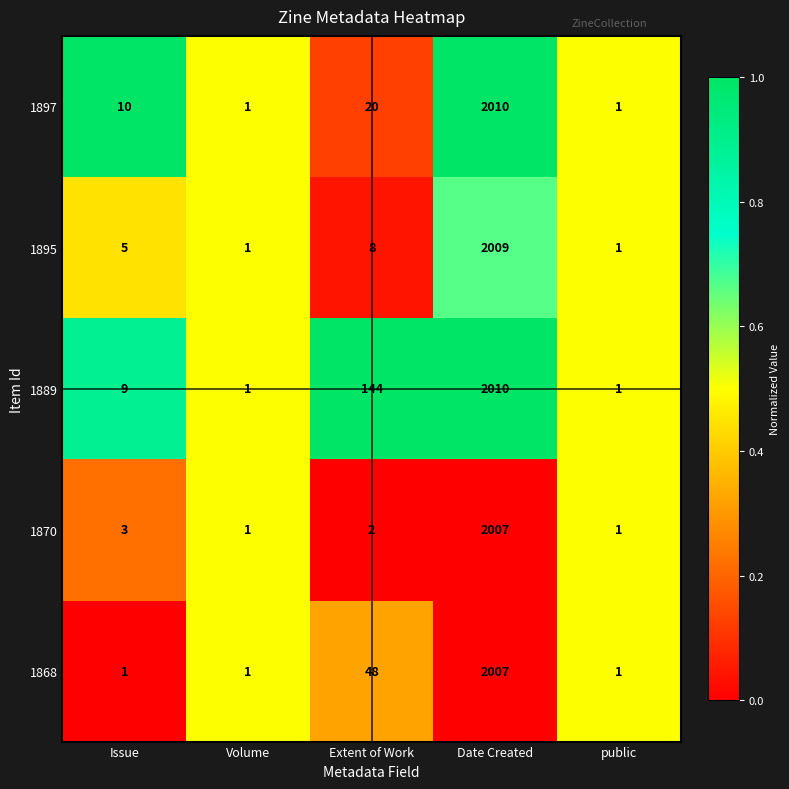

The 1868 series shows 2634 at Date Created. True or false?

False